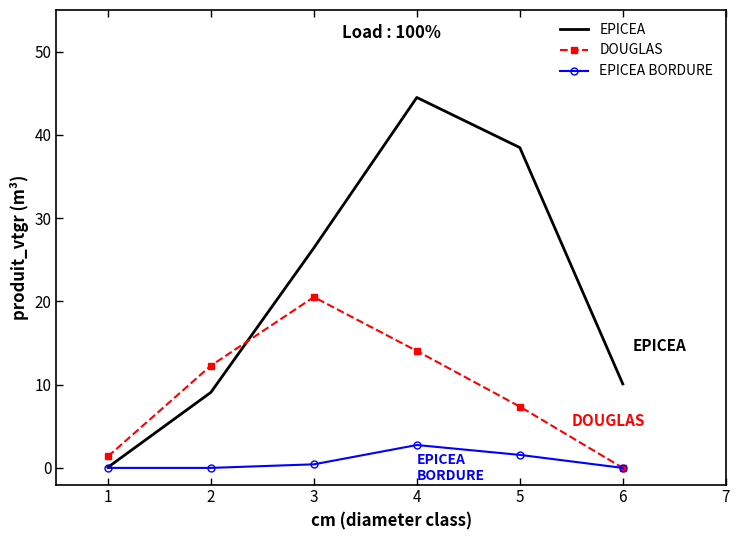

Is the value of EPICEA at 2 greater than the value of EPICEA BORDURE at 4?

Yes